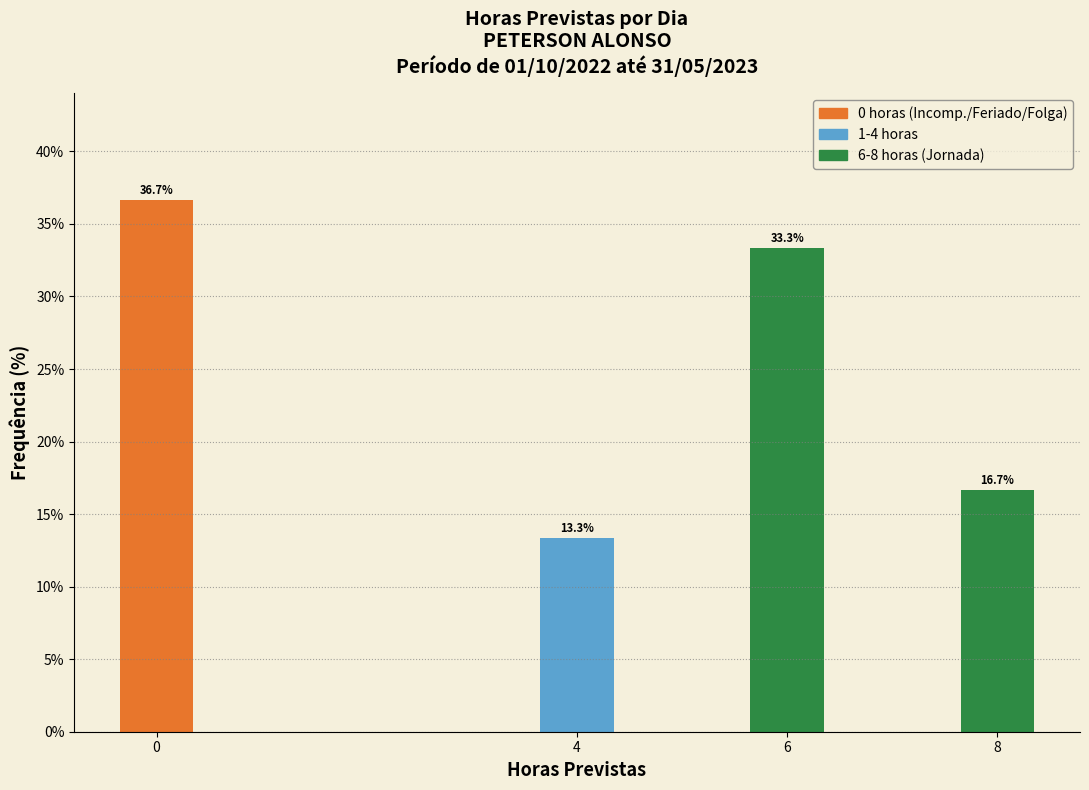

Which range on the x-axis has the tallest bar?

-0.5 to 0.5